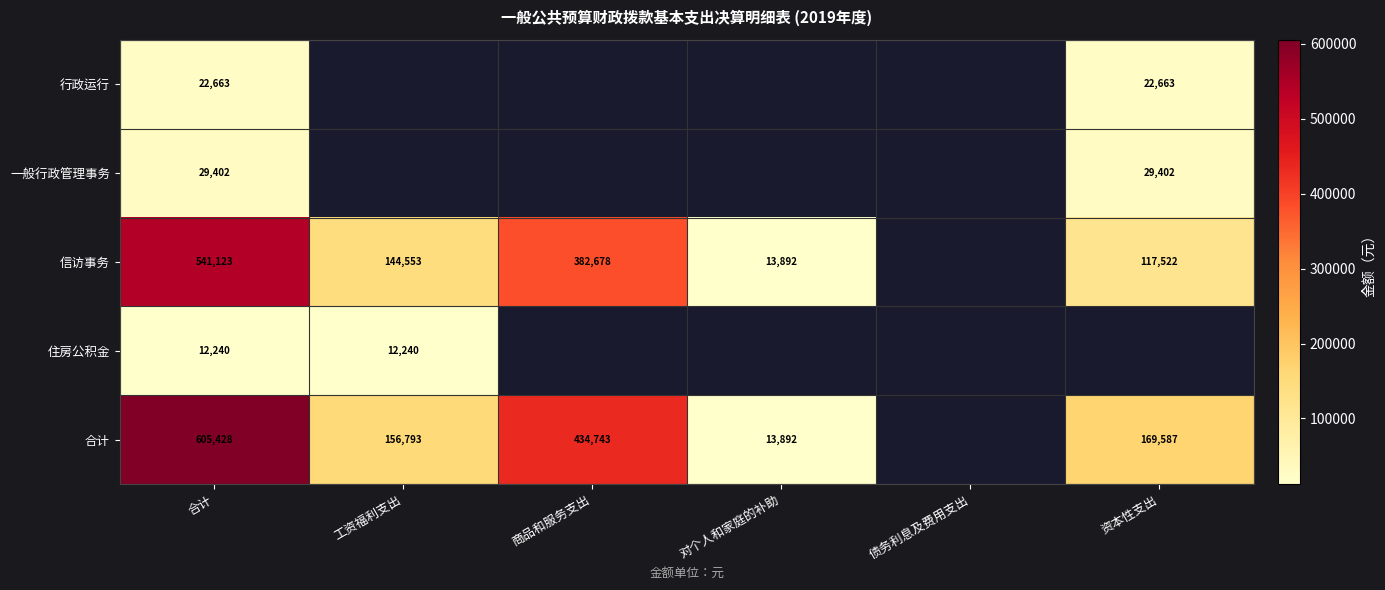

What is the difference between the 信访事务 values at 商品和服务支出 and 合计?

158445